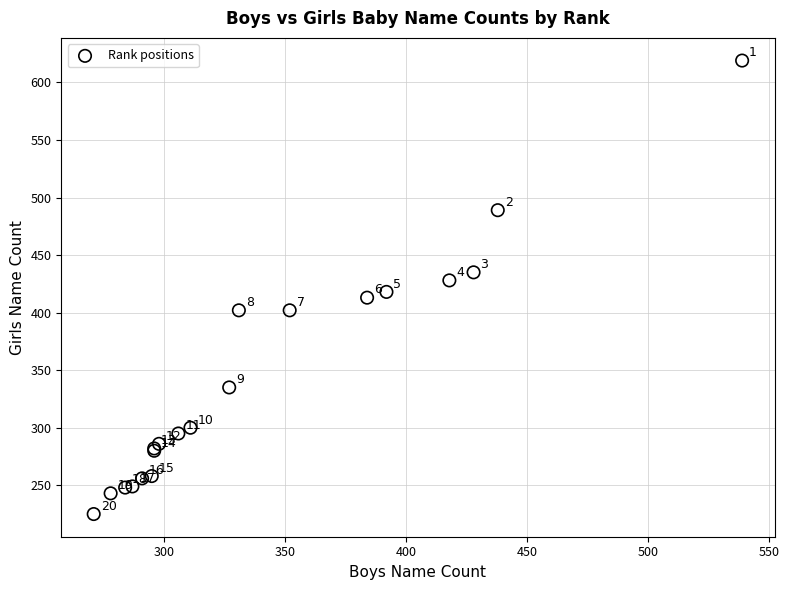

What Y value in the scatter plot is closest to 422?

418